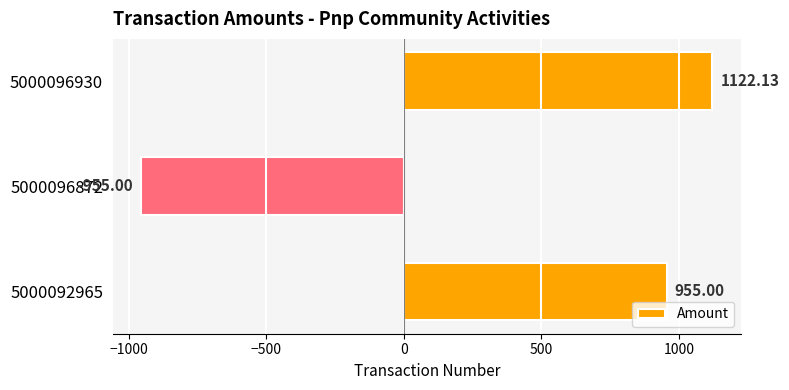

What is the difference between the second highest and minimum values?

1910.0